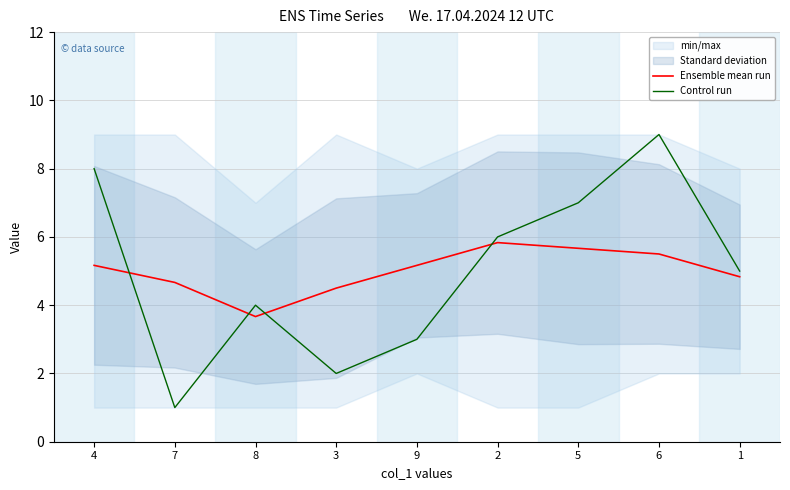

How many Control run values are between 3 and 7?

5